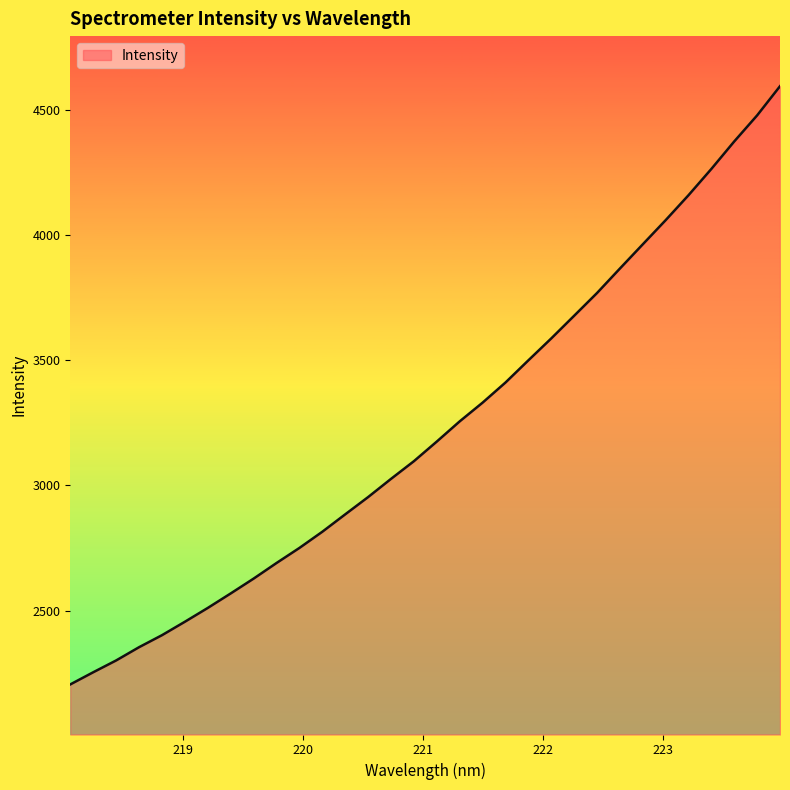

What is the smallest value displayed?

2205.6